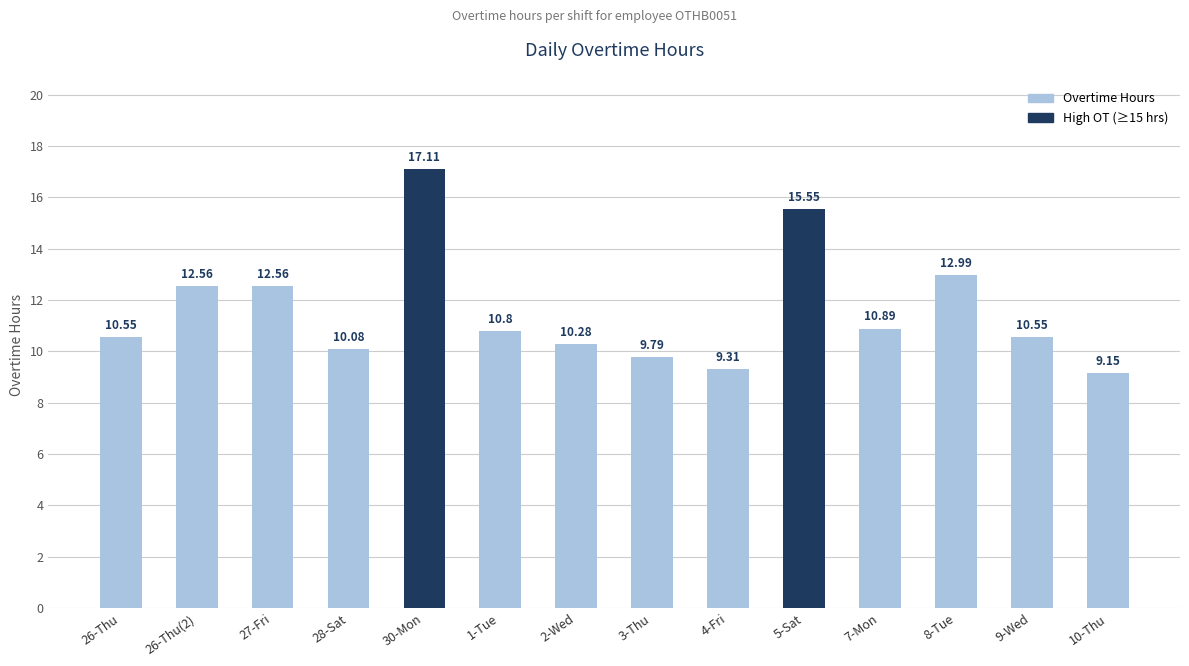

What position from the left is 28-Sat?

4